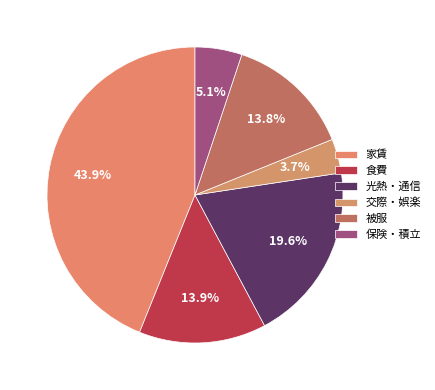

True or false: 被服 accounts for 8% of the total.

False